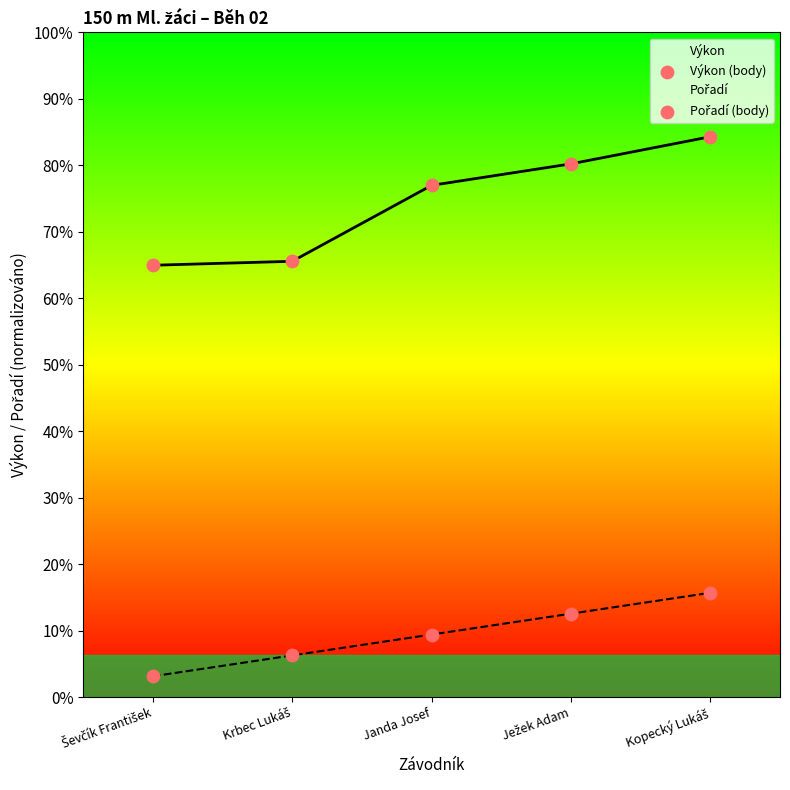

Is the value of Pořadí (body) at Kopecký Lukáš greater than the value of Výkon (body) at Kopecký Lukáš?

No